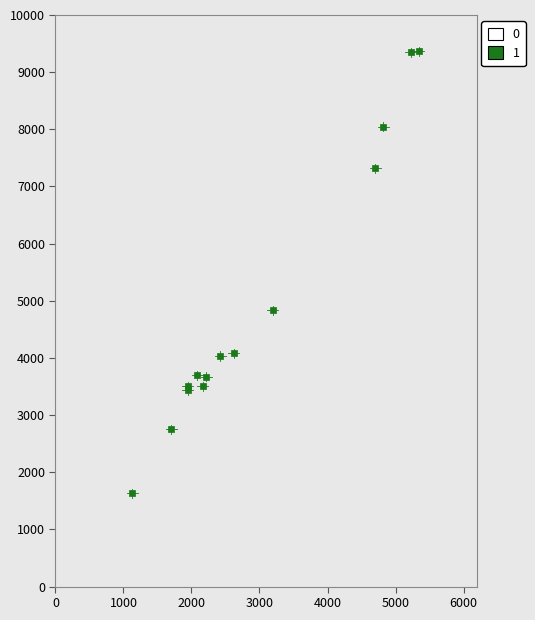

What Y value in the scatter plot is closest to 5497?

4837